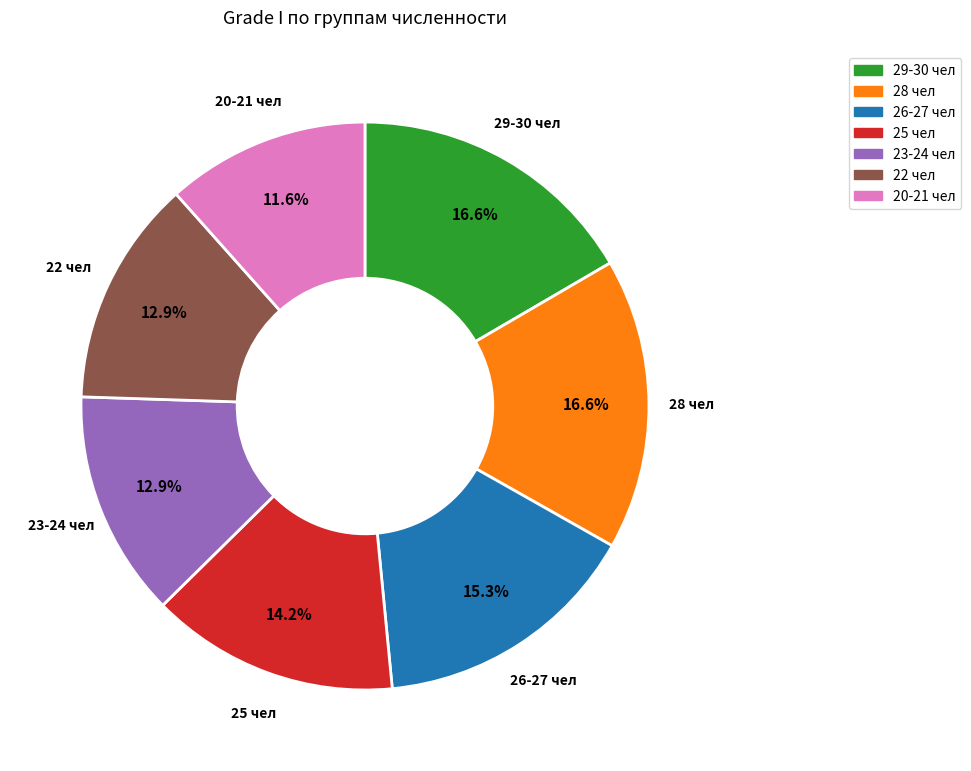

Is there a majority slice in this chart?

No